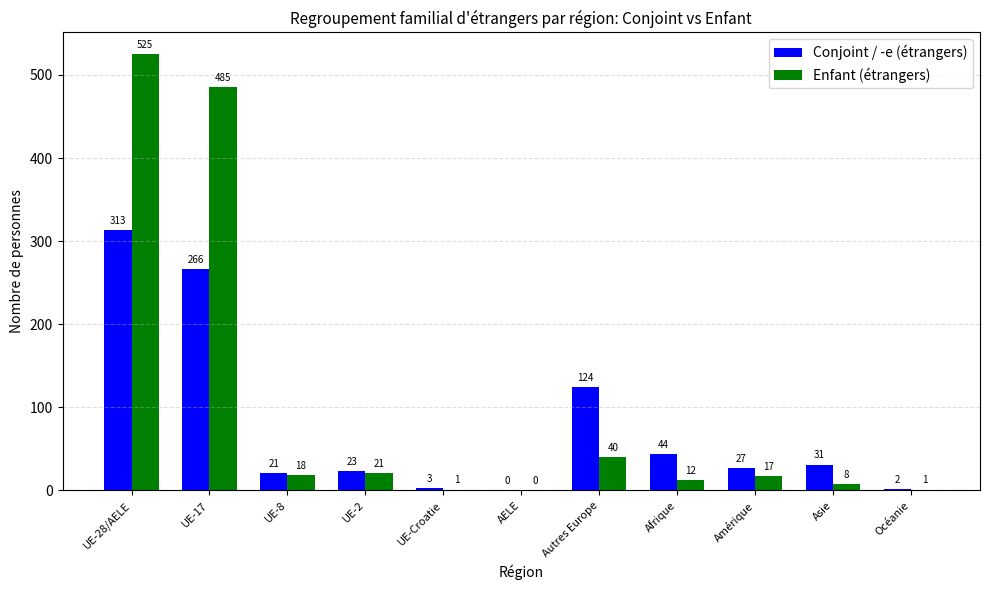

Which series has the largest total across all categories?

Enfant (étrangers)